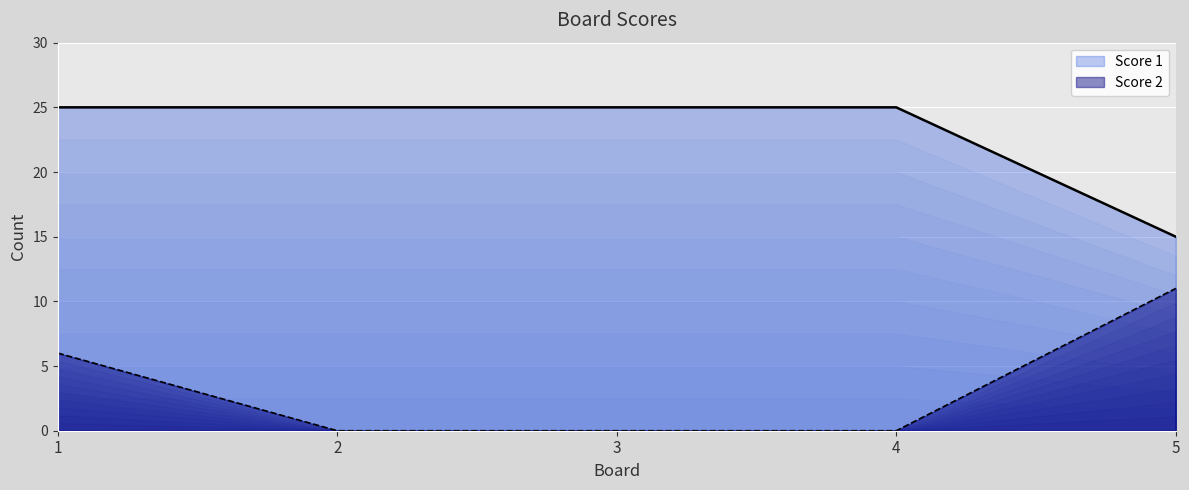

What is the difference between the second highest and minimum values in the Score 1 series?

10